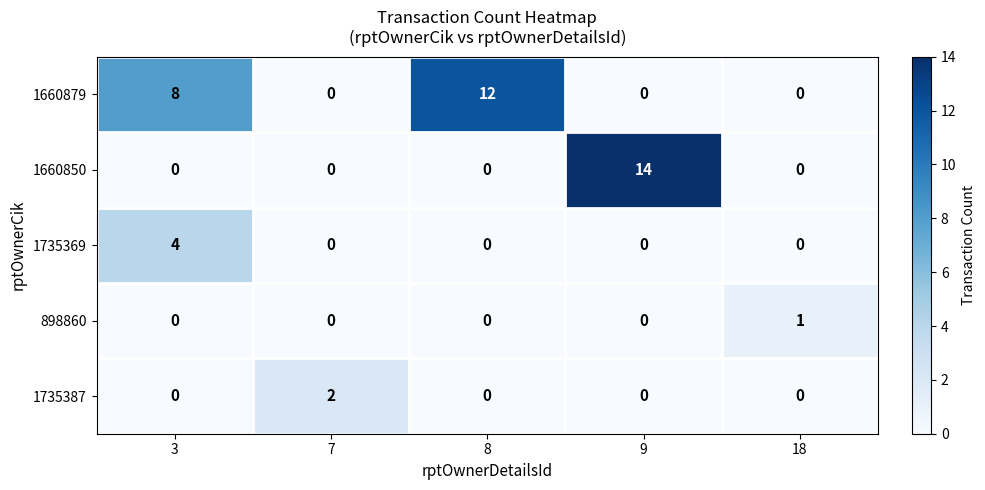

How many positive values does the 898860 series have?

1